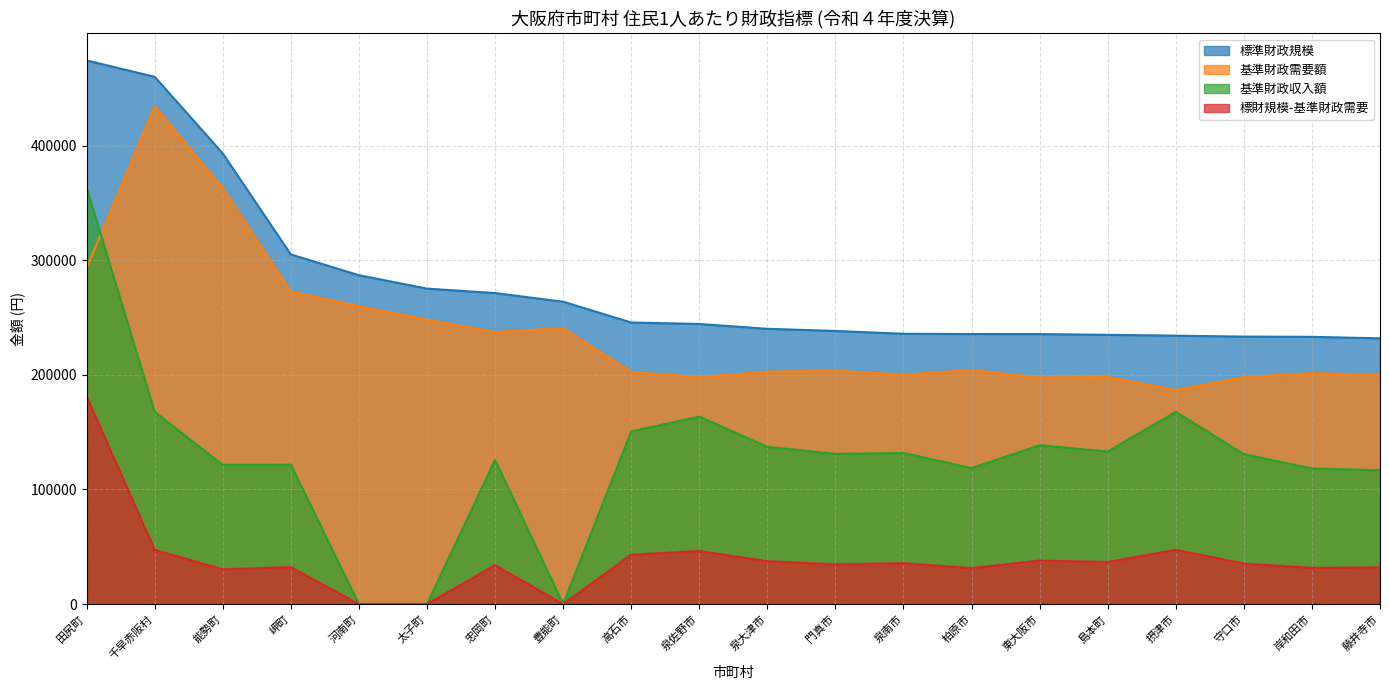

How many values in the 標財規模-基準財政需要 series exceed 35335?

9